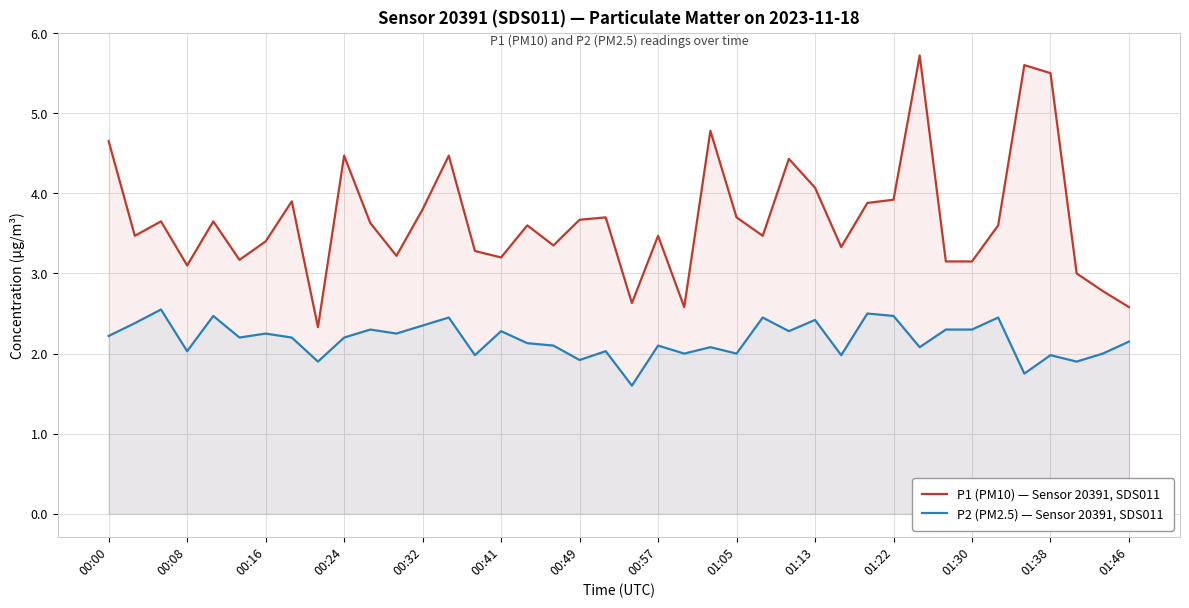

What is the minimum value shown in the chart?

1.6